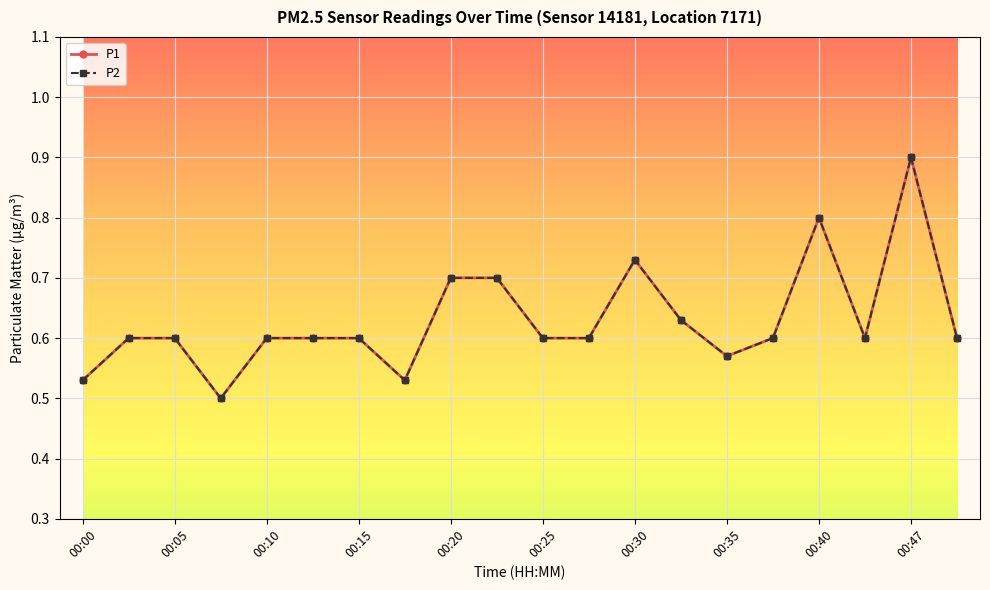

What is the lowest value of the P1 series?

0.5